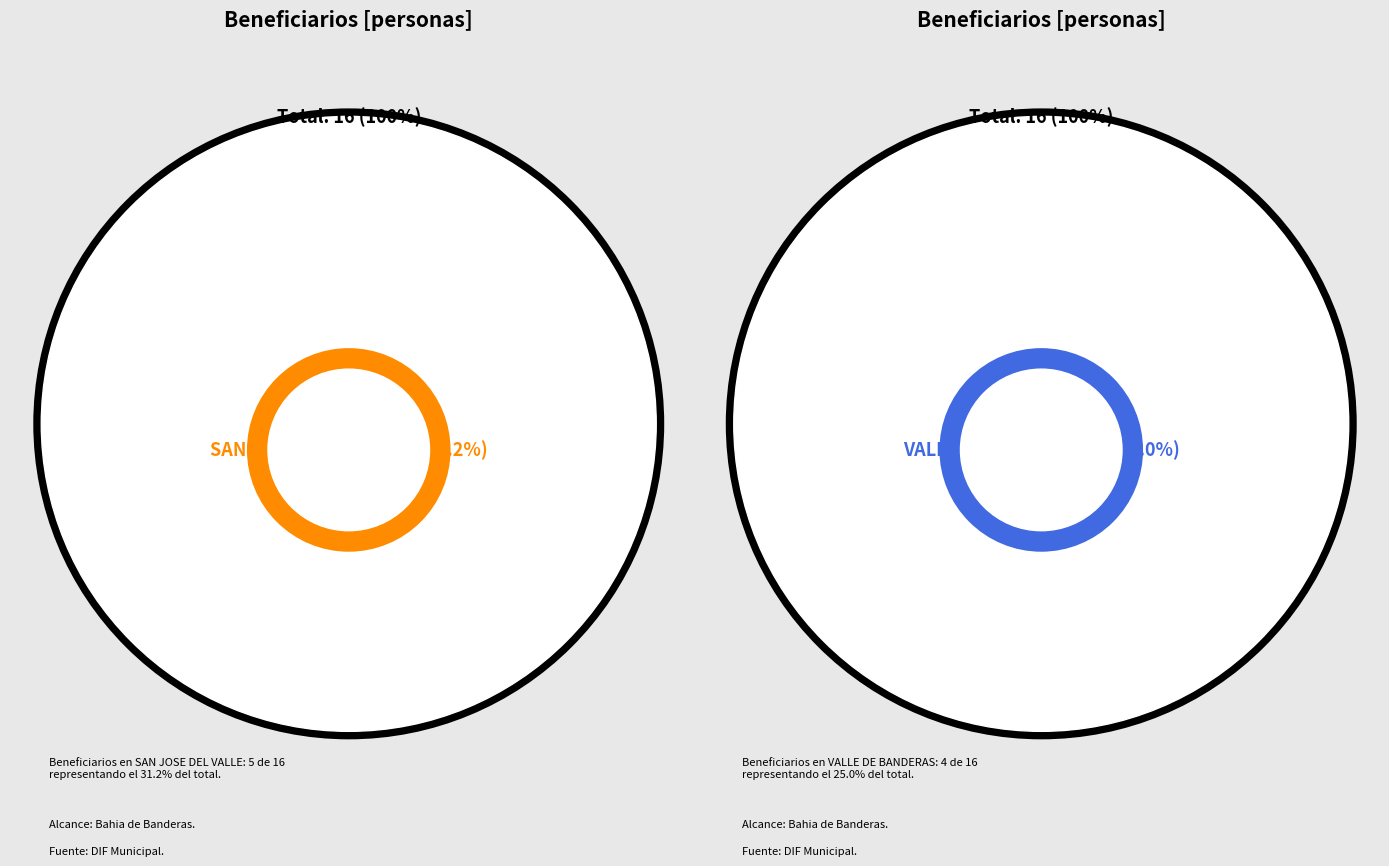

To the nearest percent, what percentage of the pie is MEZCALES?

6%